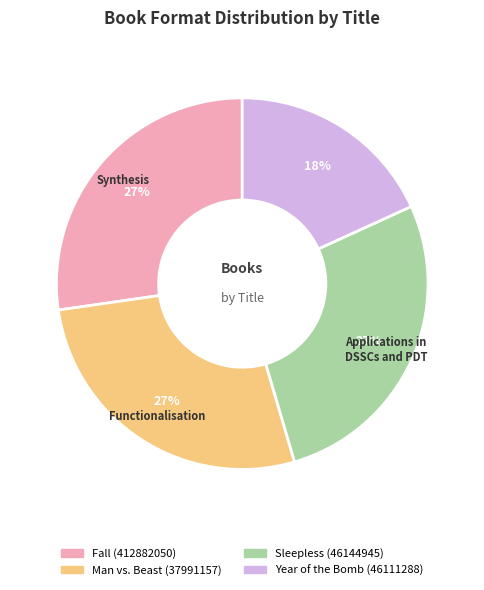

Which has a higher value, Year of the Bomb (46111288) or Man vs. Beast (37991157)?

Man vs. Beast (37991157)